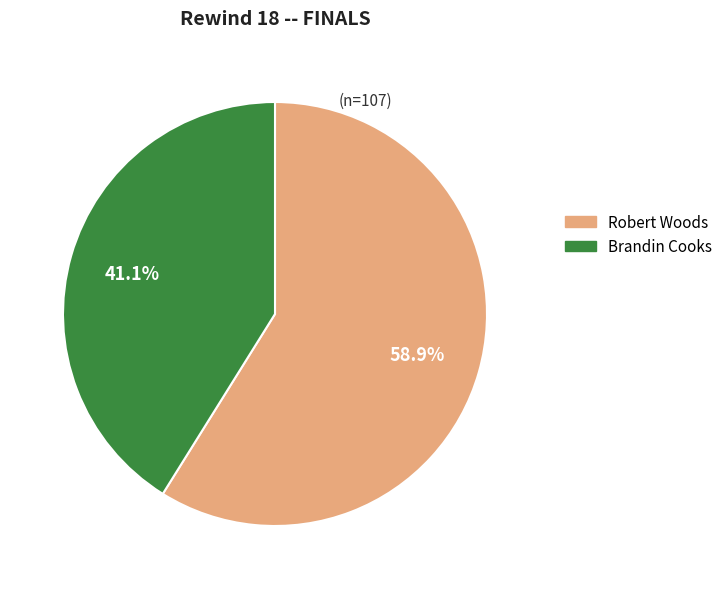

True or false: Brandin Cooks accounts for 41% of the total.

True